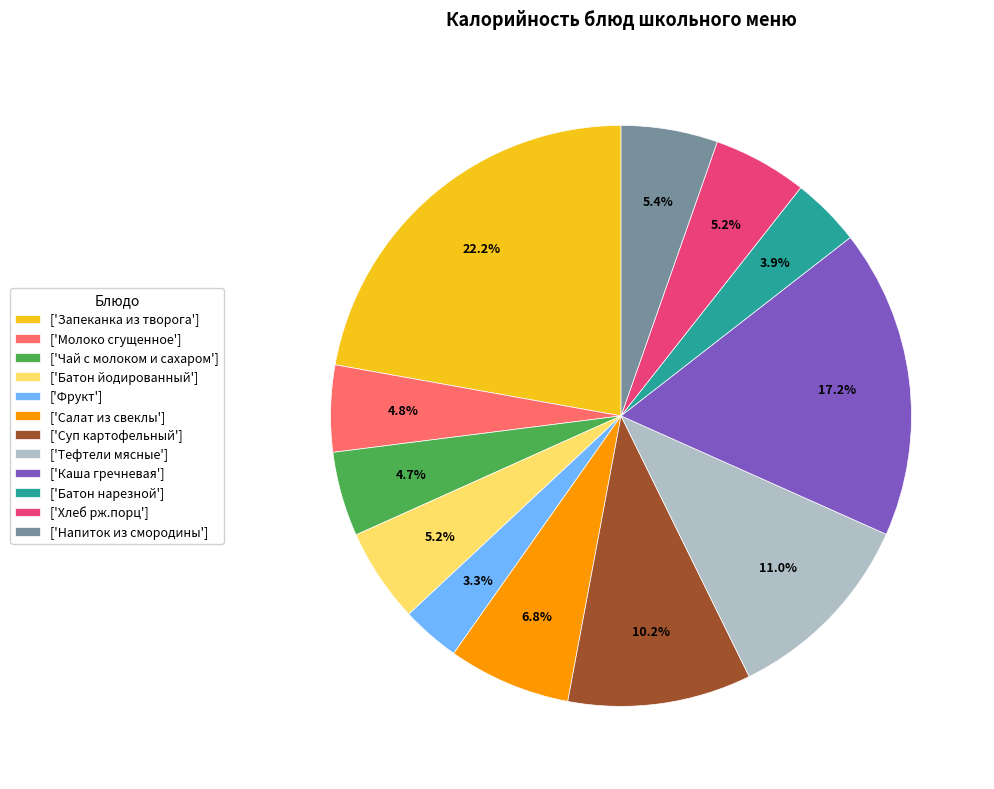

Combined, do ['Суп картофельный'] and ['Батон йодированный'] account for over 50%?

No